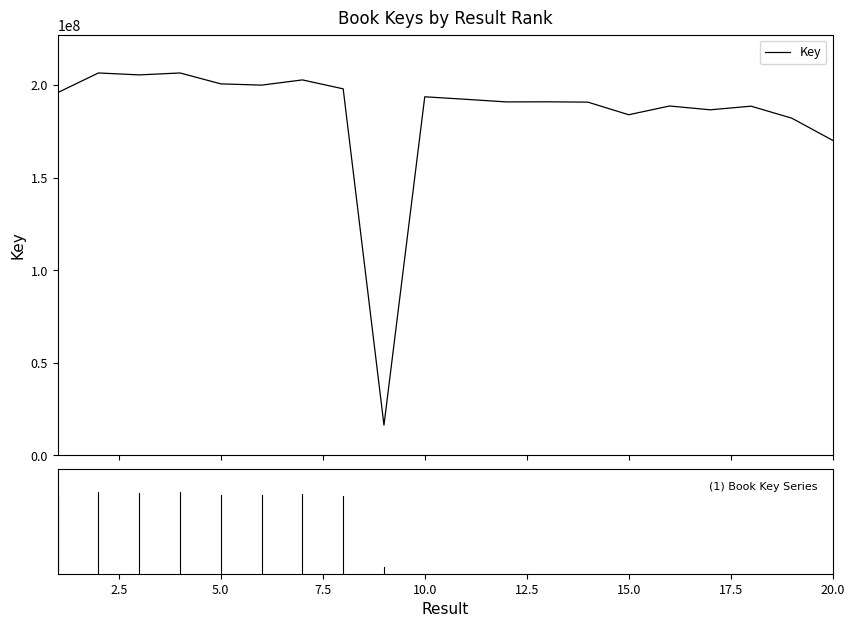

What is the maximum value shown in the chart?

206496393